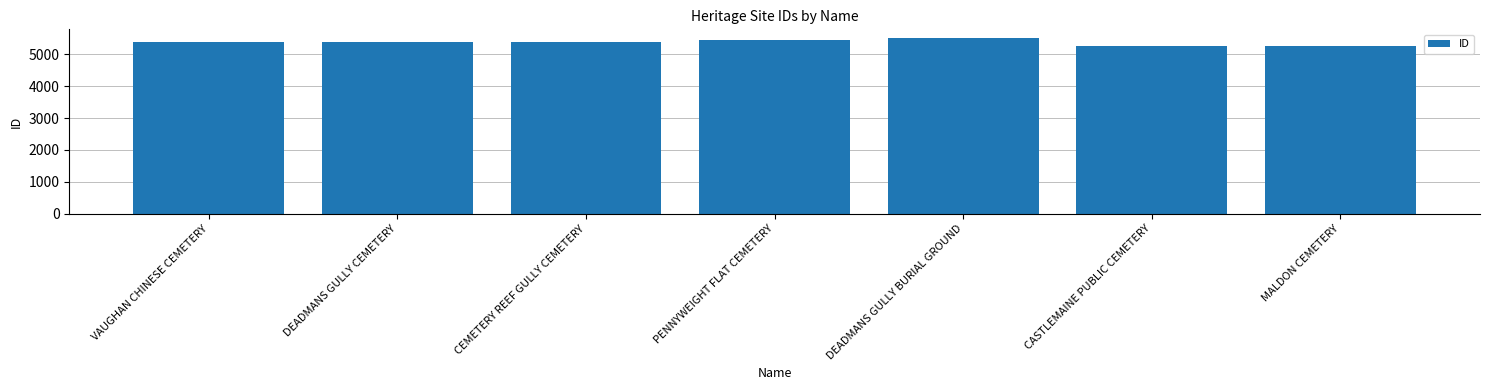

Approximately how many times larger is the value at MALDON CEMETERY compared to DEADMANS GULLY BURIAL GROUND?

1.0